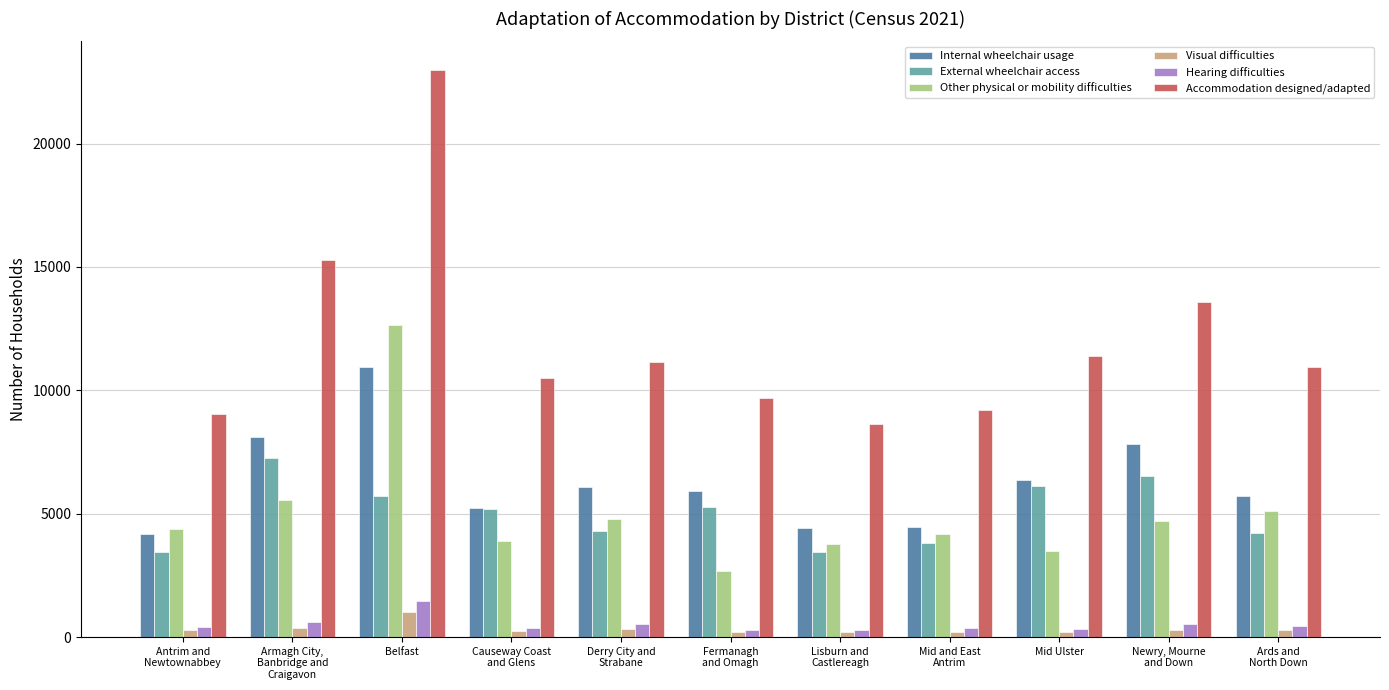

List the series in order of their peak value, lowest first.

Visual difficulties, Hearing difficulties, External wheelchair access, Internal wheelchair usage, Other physical or mobility difficulties, Accommodation designed/adapted